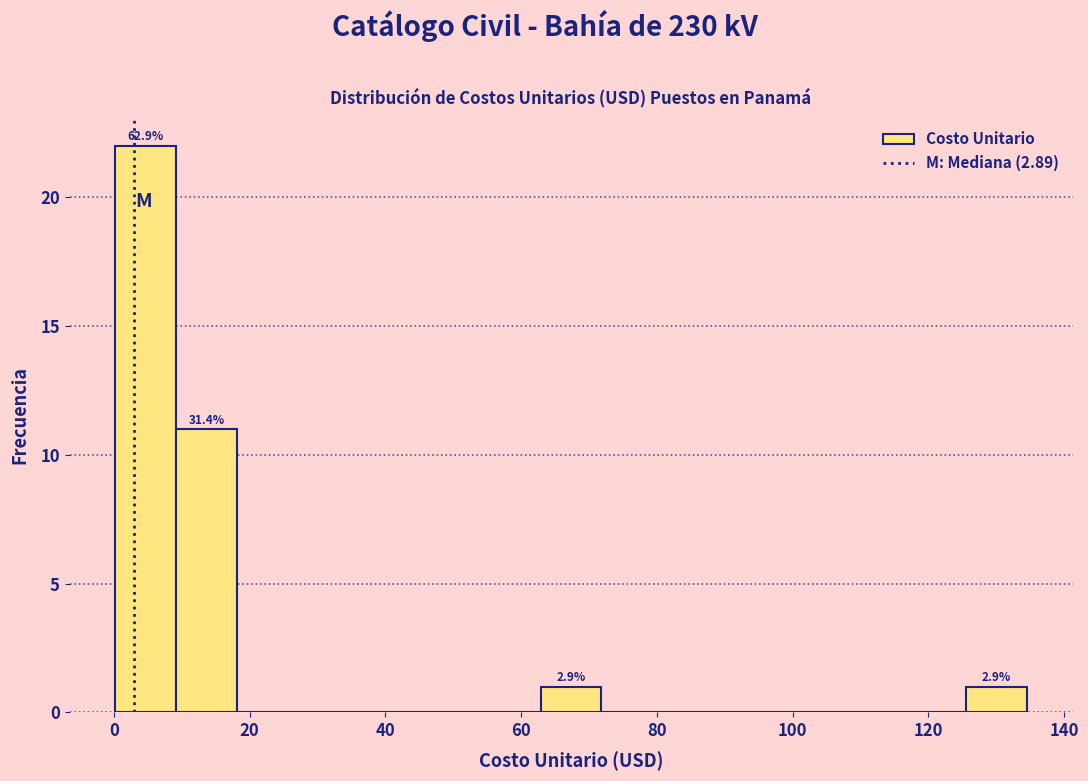

Over which range of the x-axis is the bar tallest?

0 to 10